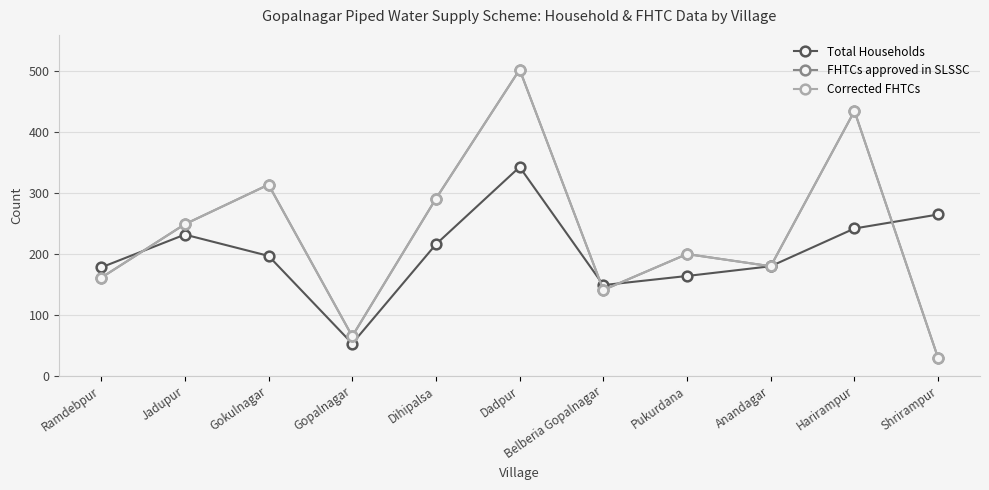

At Shrirampur, list the series in order from smallest to largest.

FHTCs approved in SLSSC, Corrected FHTCs, Total Households